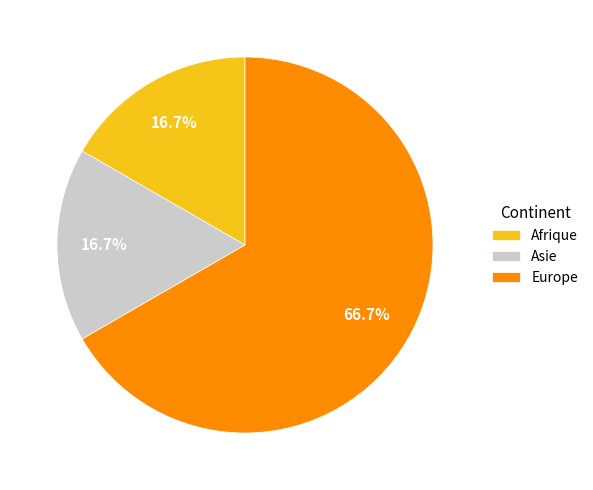

Is there any slice that represents more than half of the pie?

Yes